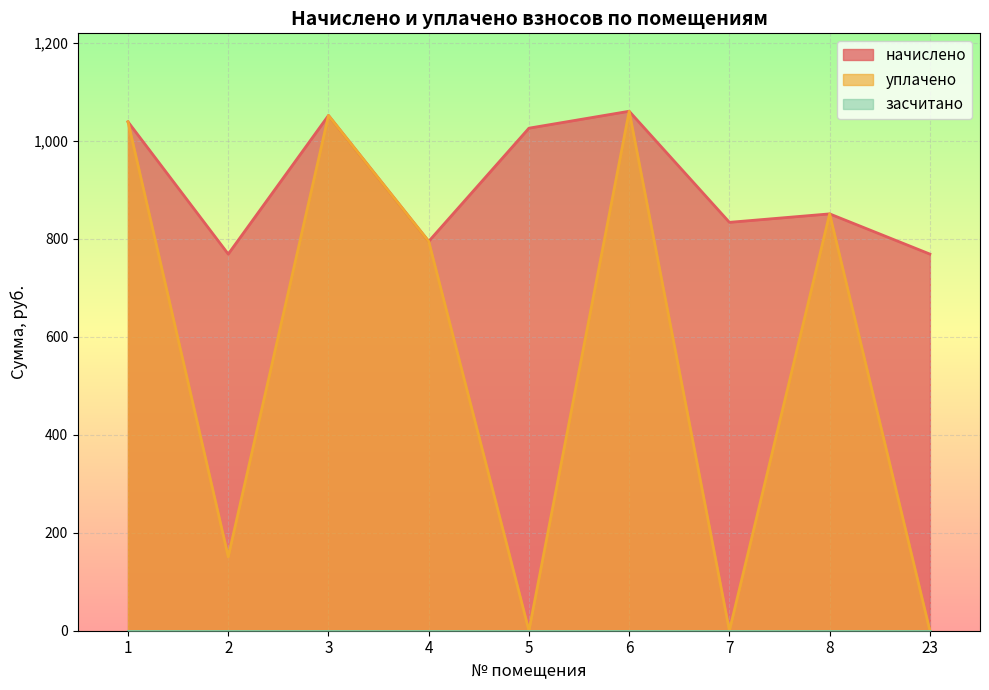

How many values in the уплачено series exceed 794?

5